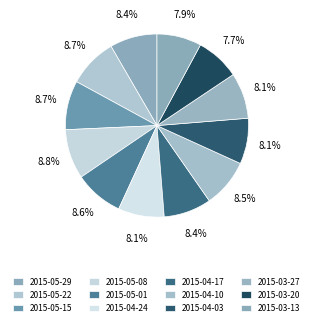

The 2015-05-08 slice represents 1% of the pie. True or false?

False